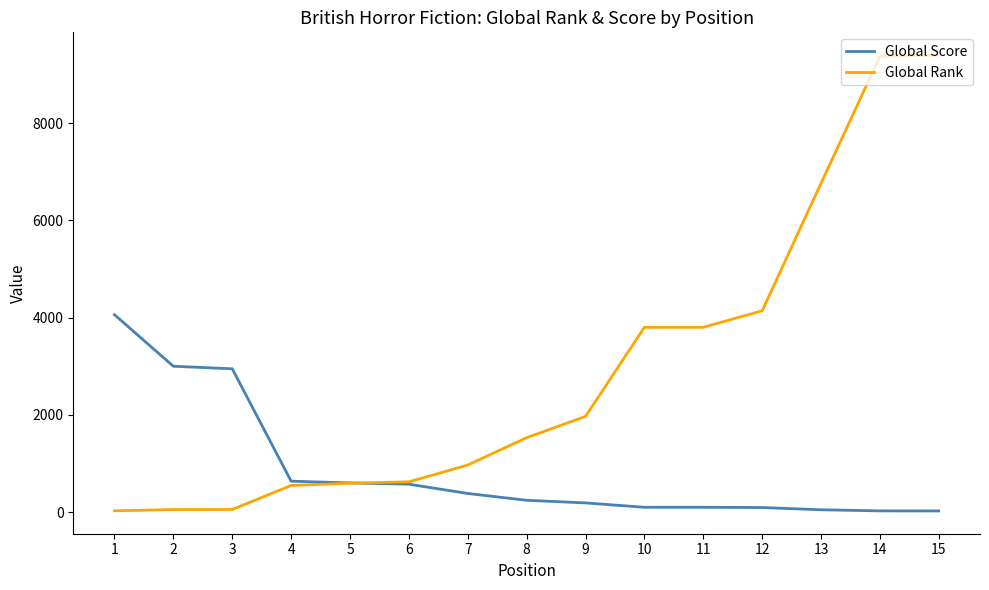

Rank the series by their maximum value, from highest to lowest.

Global Rank, Global Score